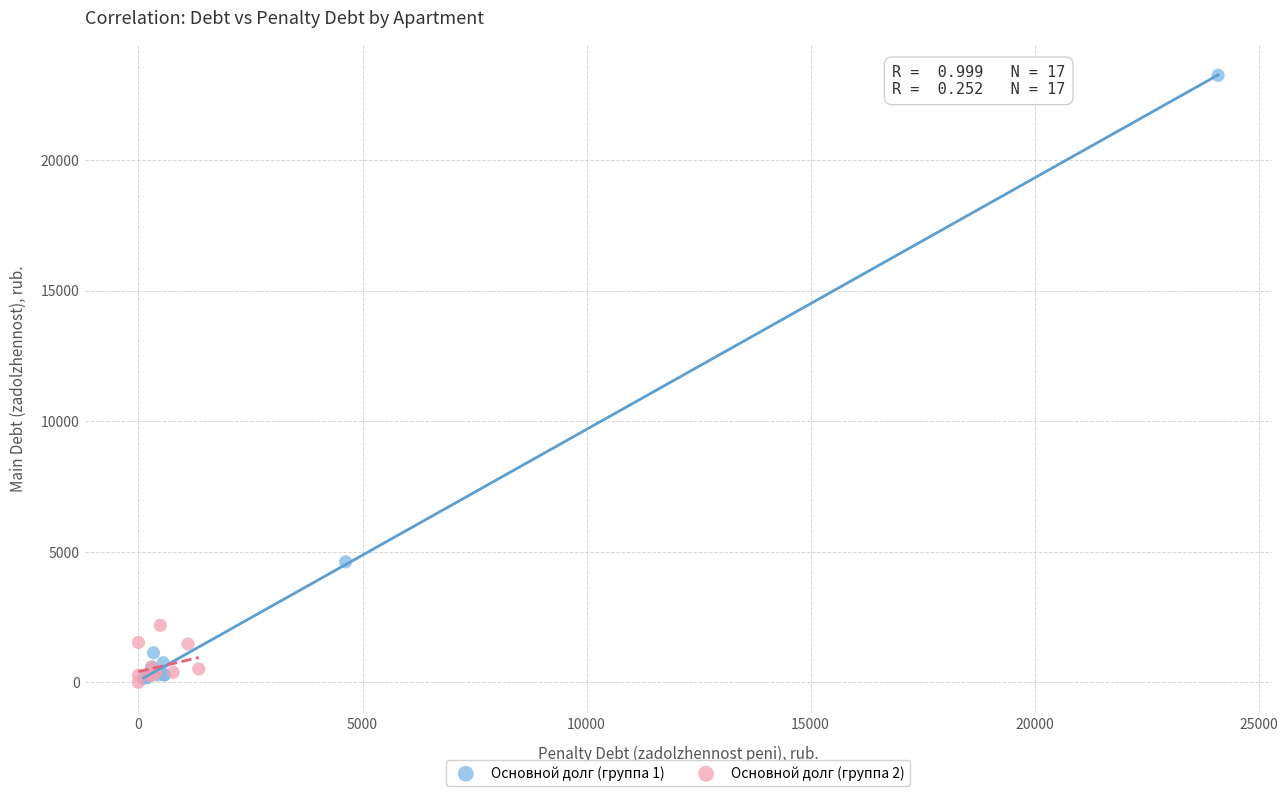

What are all the series names shown in the legend?

Основной долг (группа 1), Основной долг (группа 2)